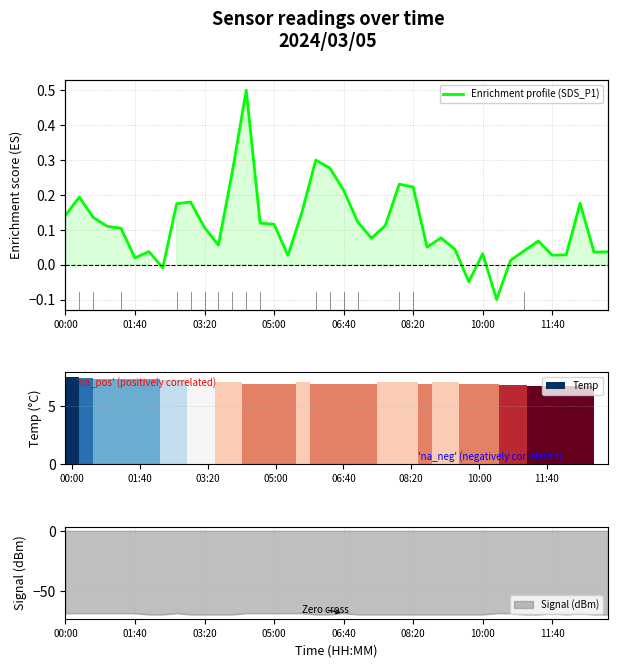

What is the sum of all values?

4.5